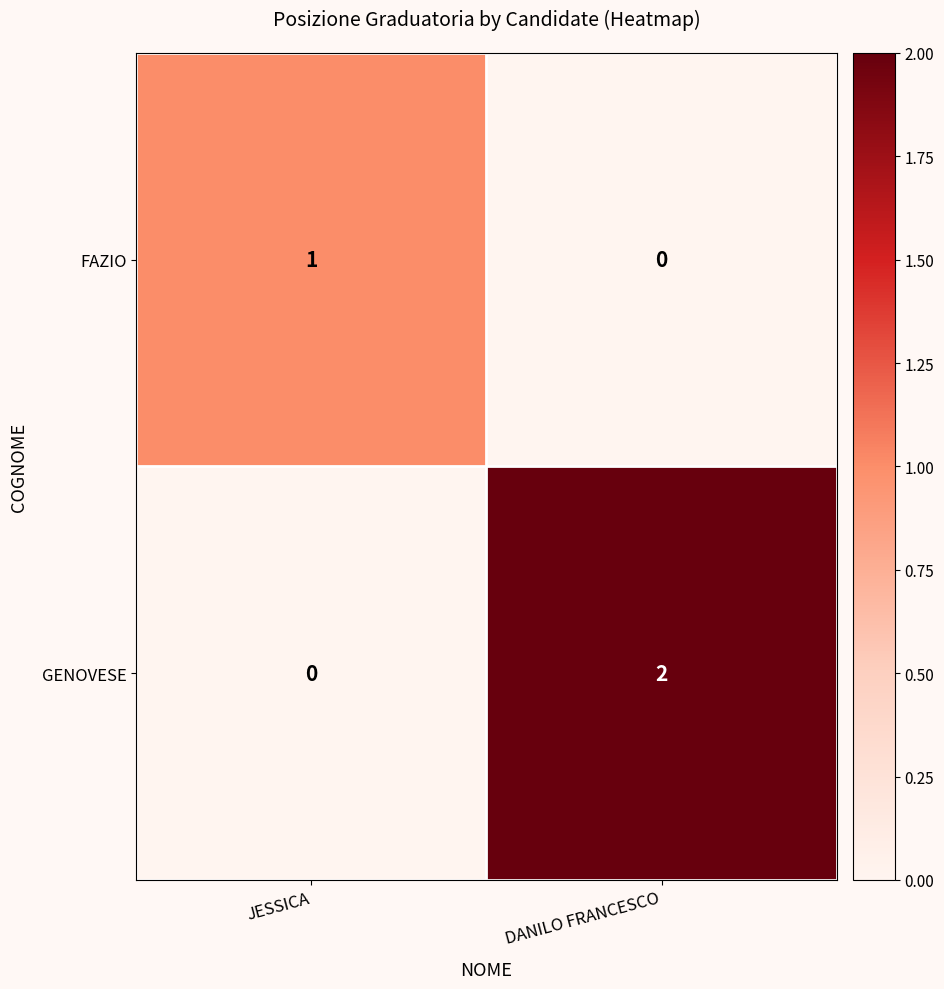

Which series changed the most between JESSICA and DANILO FRANCESCO?

GENOVESE